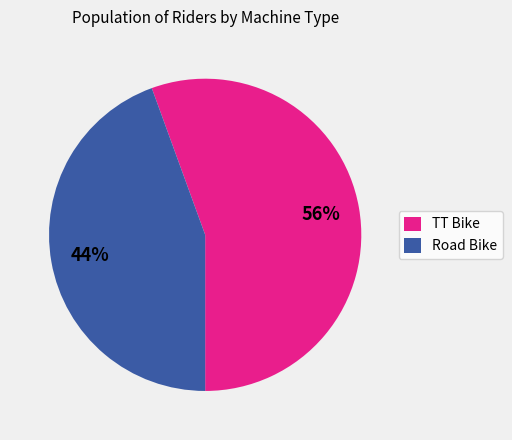

Is the sum of TT Bike and Road Bike greater than half?

Yes